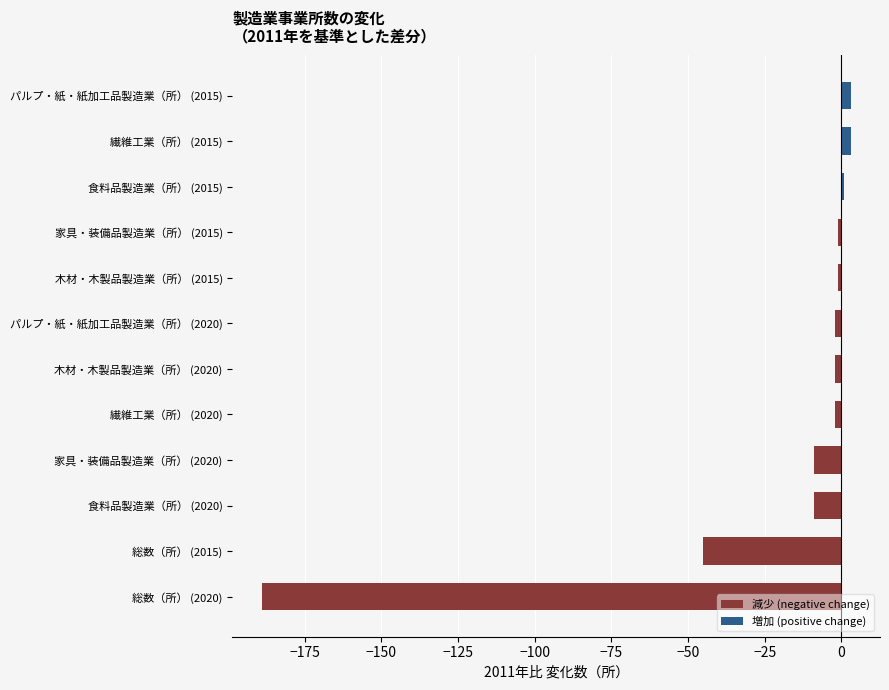

At which label is 減少 (negative change) closest to -95?

総数（所） (2015)